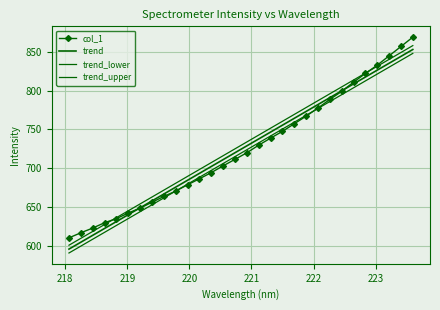

True or false: trend_upper and trend intersect in this chart.

False